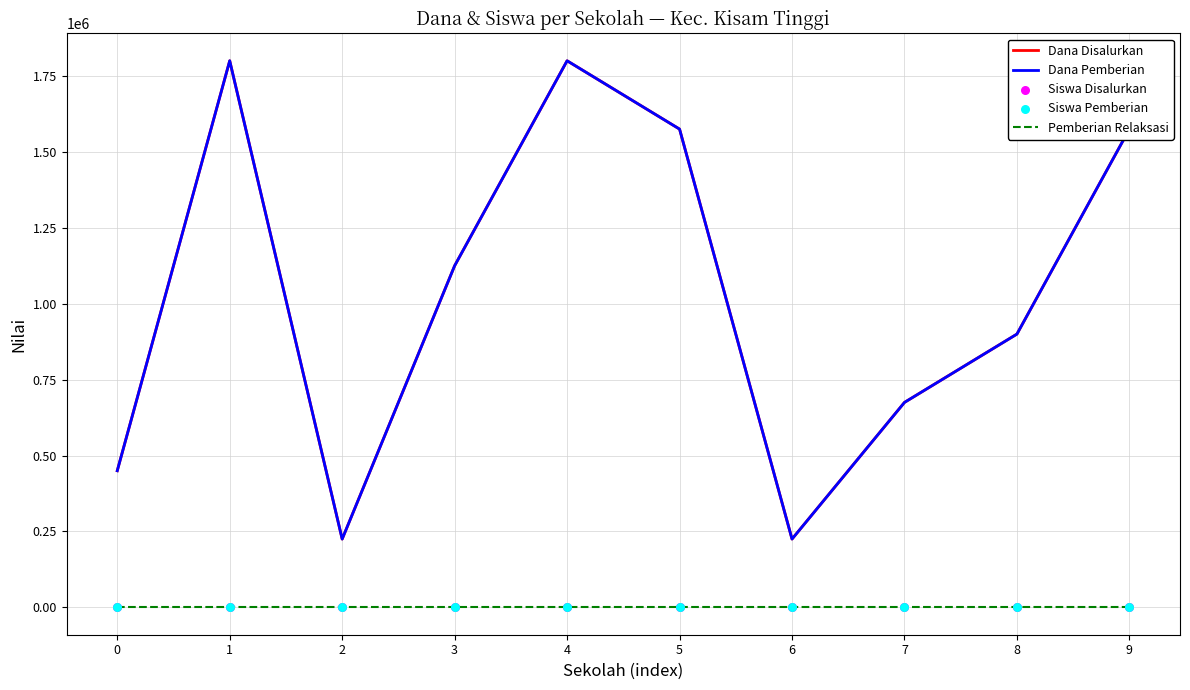

What is the total value across all series at 4?

3600016